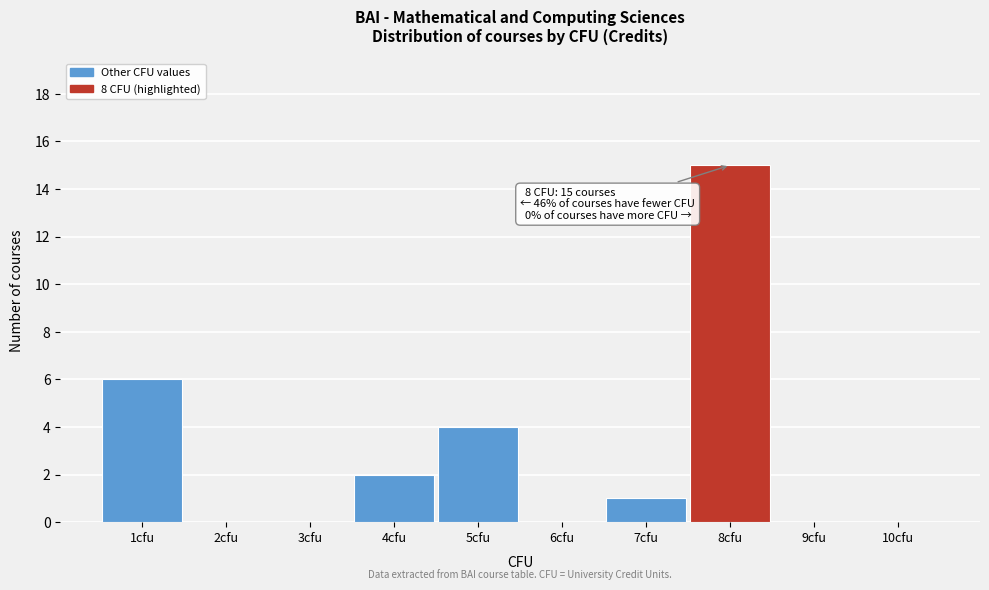

Which range on the x-axis has the tallest bar?

7.5 to 8.5